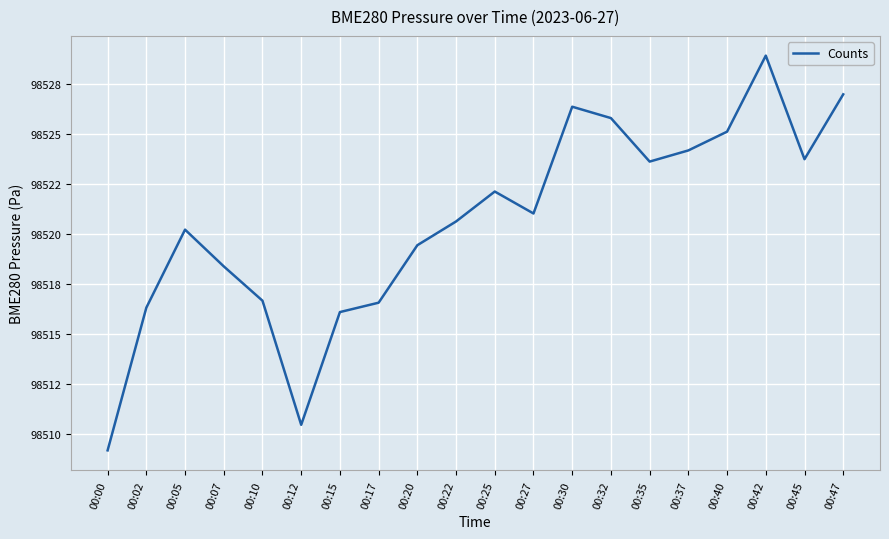

Approximately how many times larger is the value at 00:17 compared to 00:47?

1.0